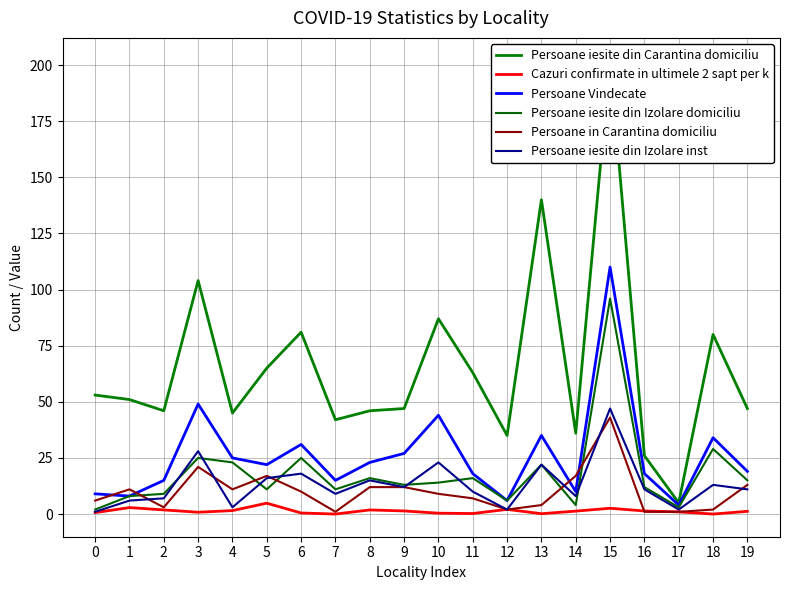

True or false: Persoane iesite din Carantina domiciliu and Persoane Vindecate cross at least once.

False